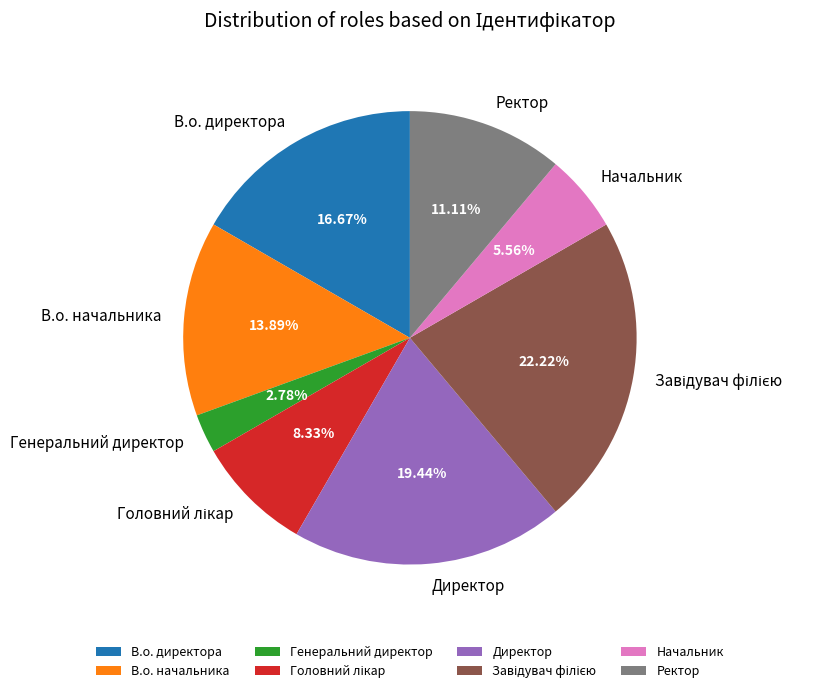

Is there any slice that represents more than half of the pie?

No